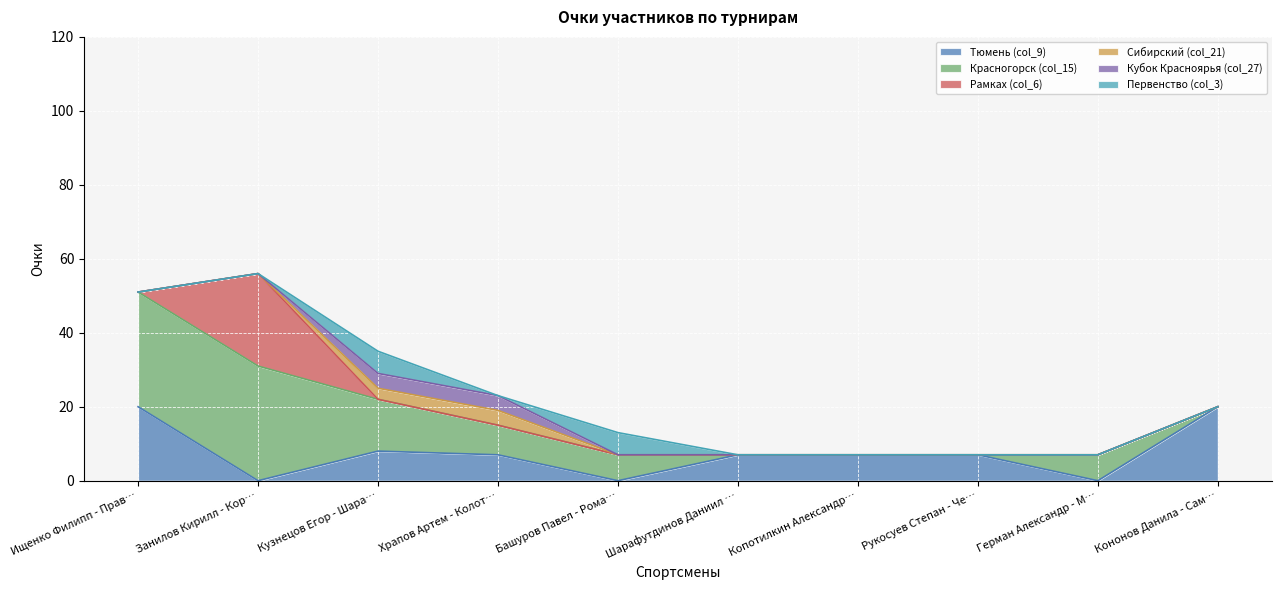

What is the total value across all series at Шарафутдинов Даниил …?

7